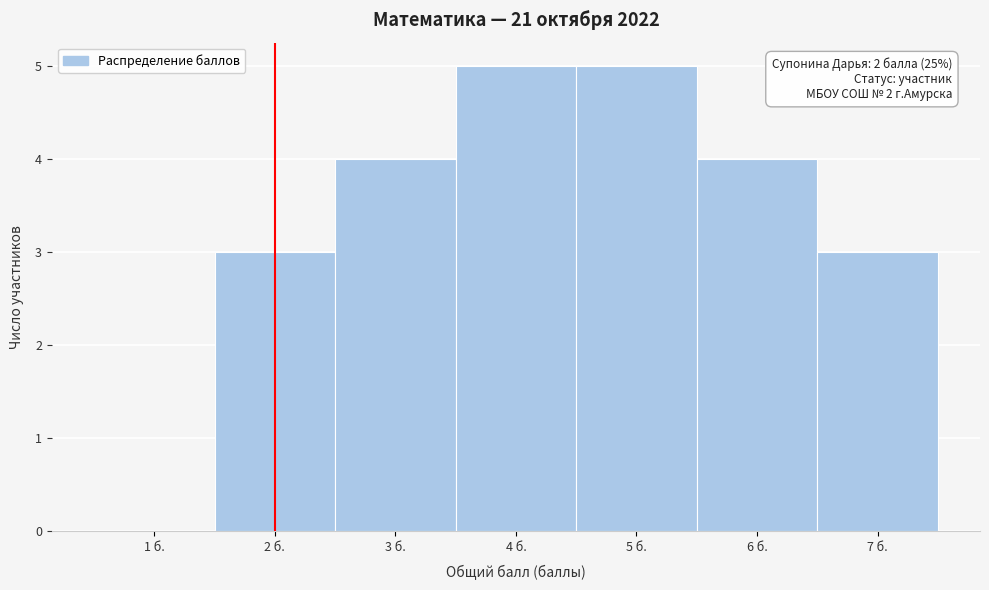

Reading left to right, transcribe all the data shown in this chart.

1 б.=0	2 б.=3	3 б.=4	4 б.=5	5 б.=5	6 б.=4	7 б.=3